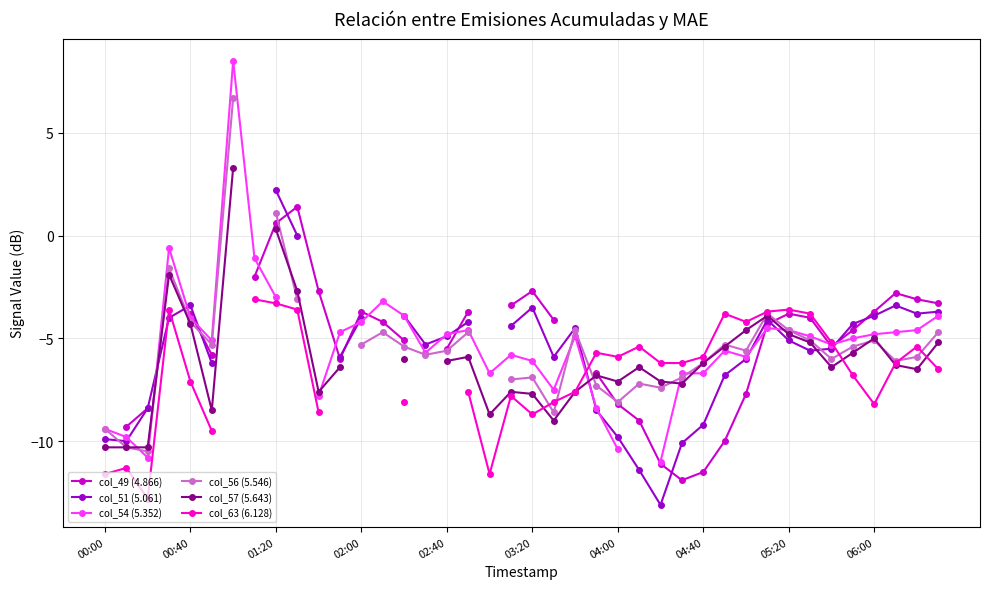

The value of col_51 (5.061) at 02:00 is -5.9. True or false?

False